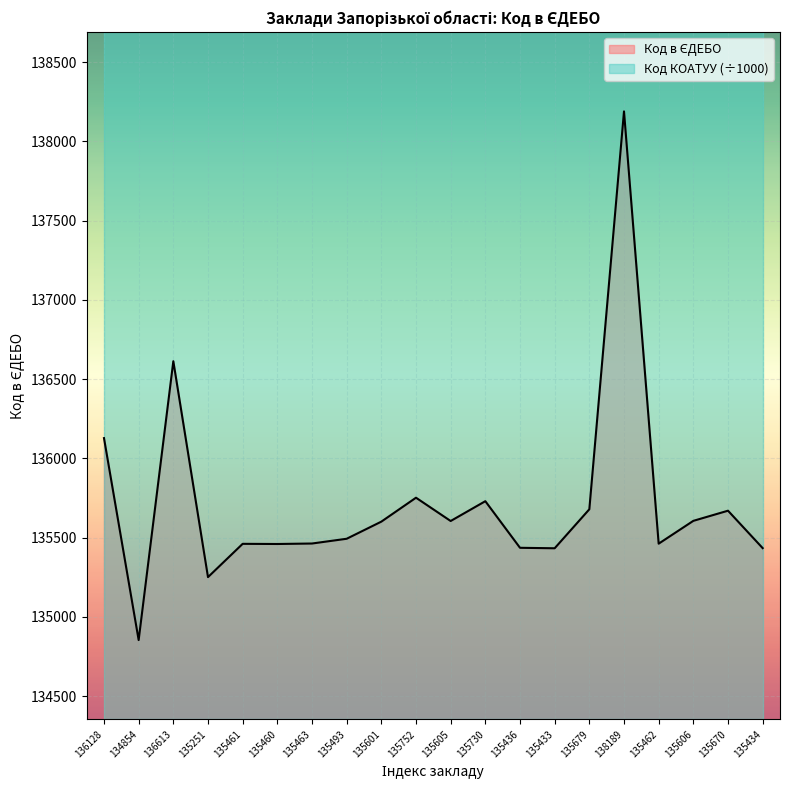

True or false: the data shows 188148 at 135730.

False